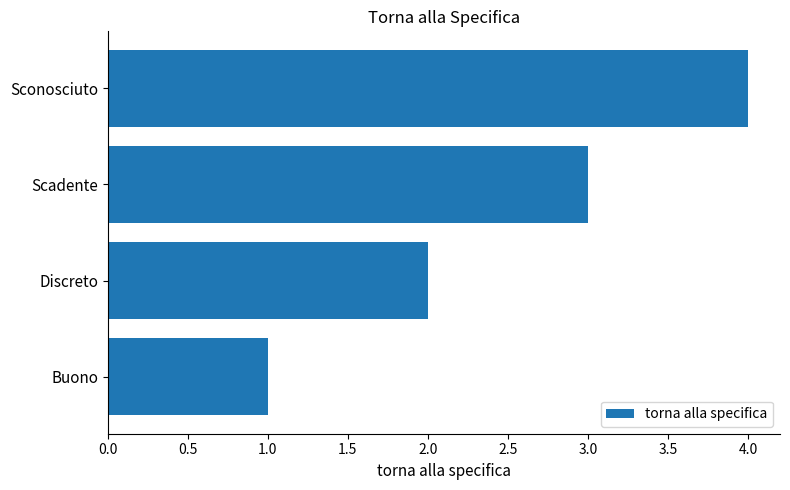

Is it true that the value at Discreto is 3?

False